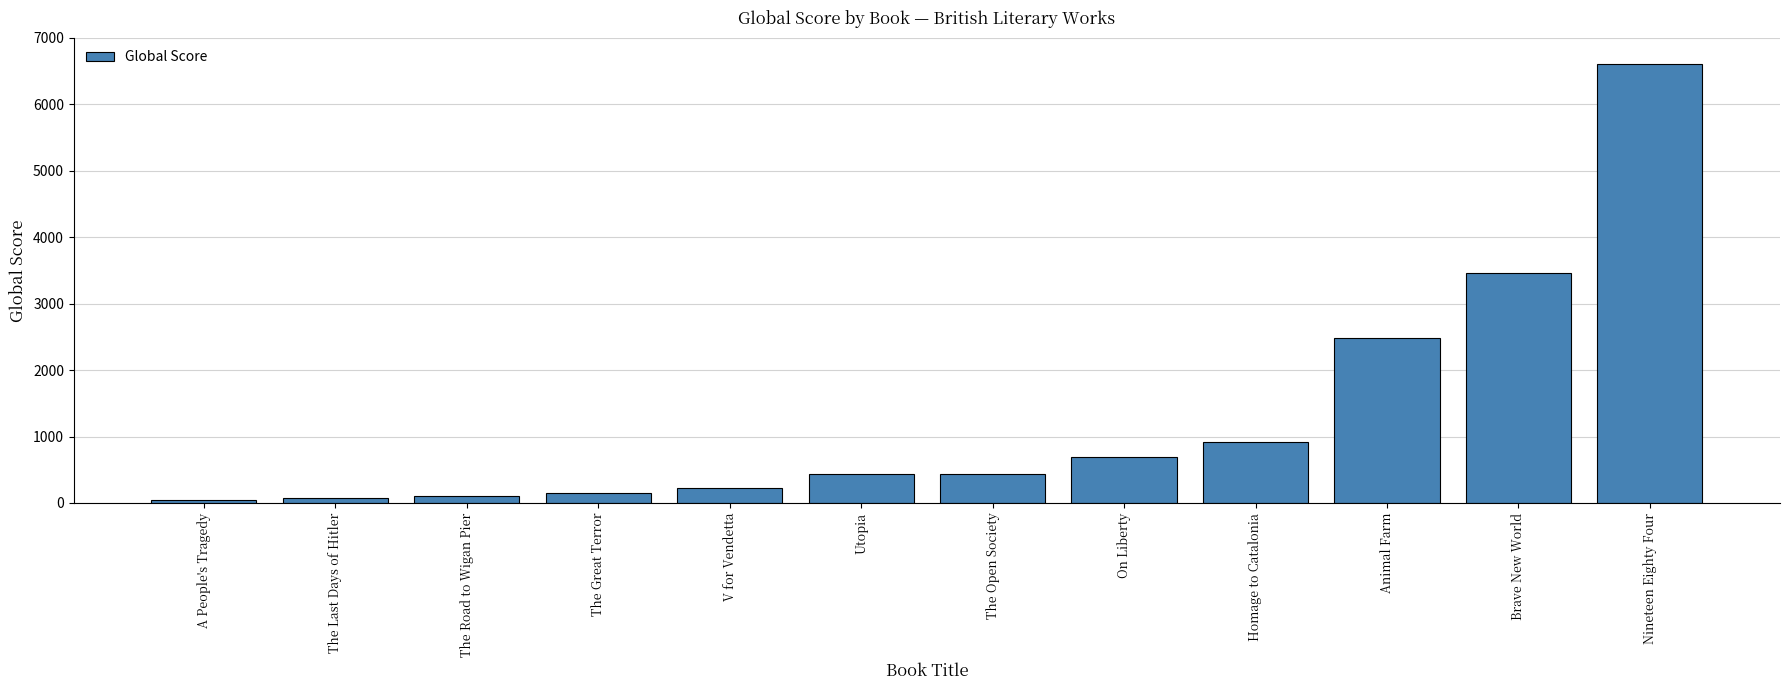

How many bars are there in total?

12